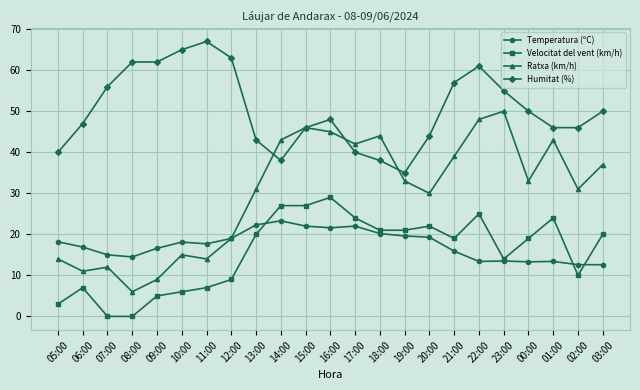

True or false: Temperatura (ºC) and Humitat (%) cross at least once.

False